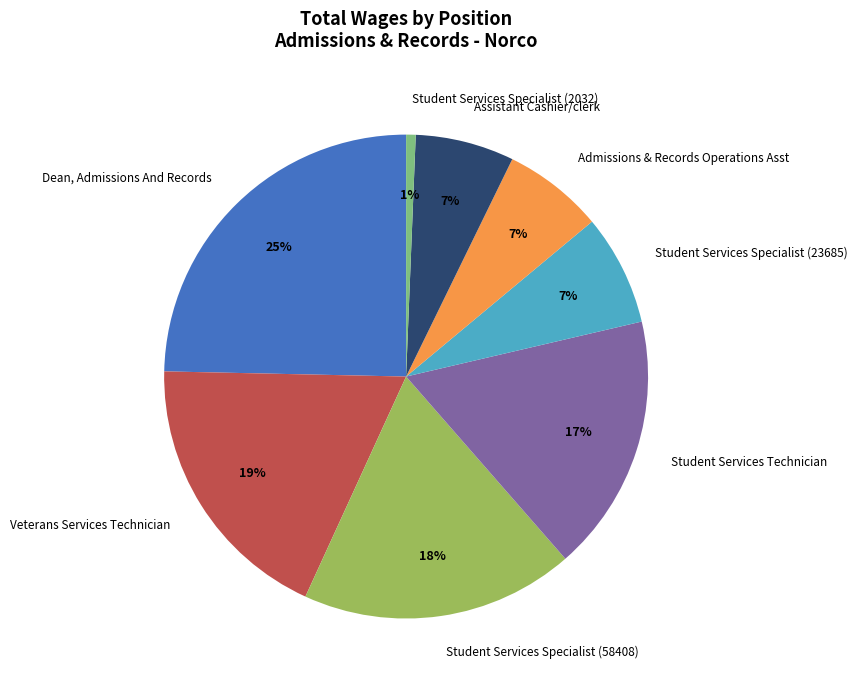

Between Student Services Technician and Student Services Specialist (58408), which is larger?

Student Services Specialist (58408)